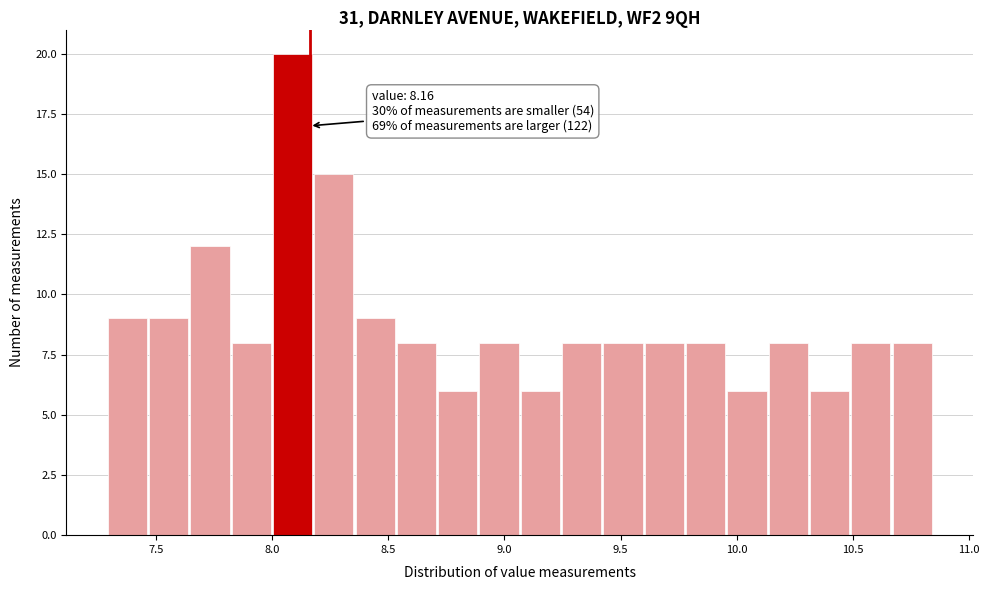

Read against the x-axis, roughly where is the centre of the tallest bar?

8.10